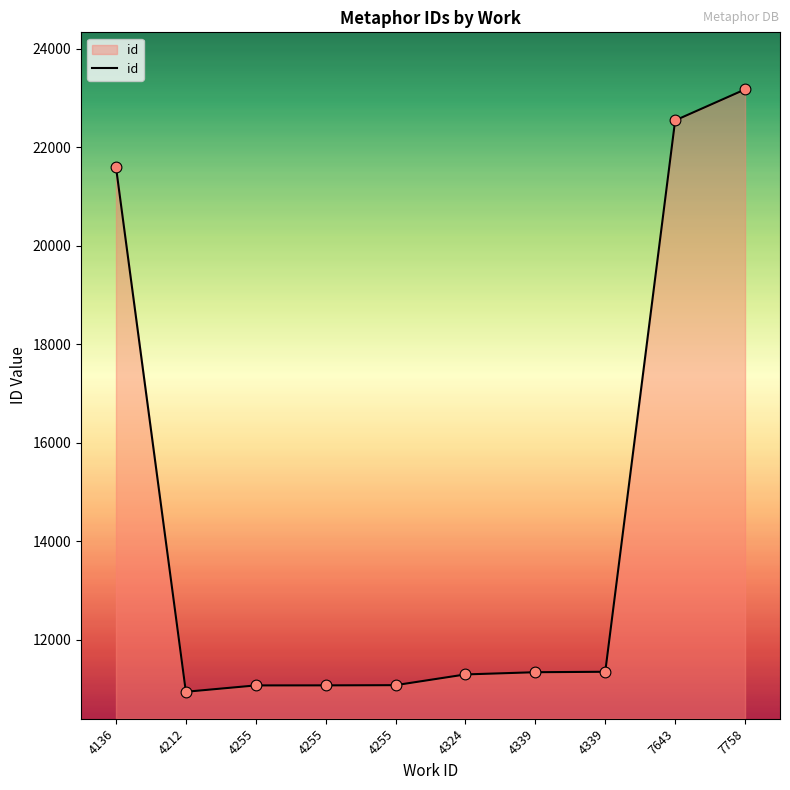

Which has a higher value, 4136 or 4255?

4136